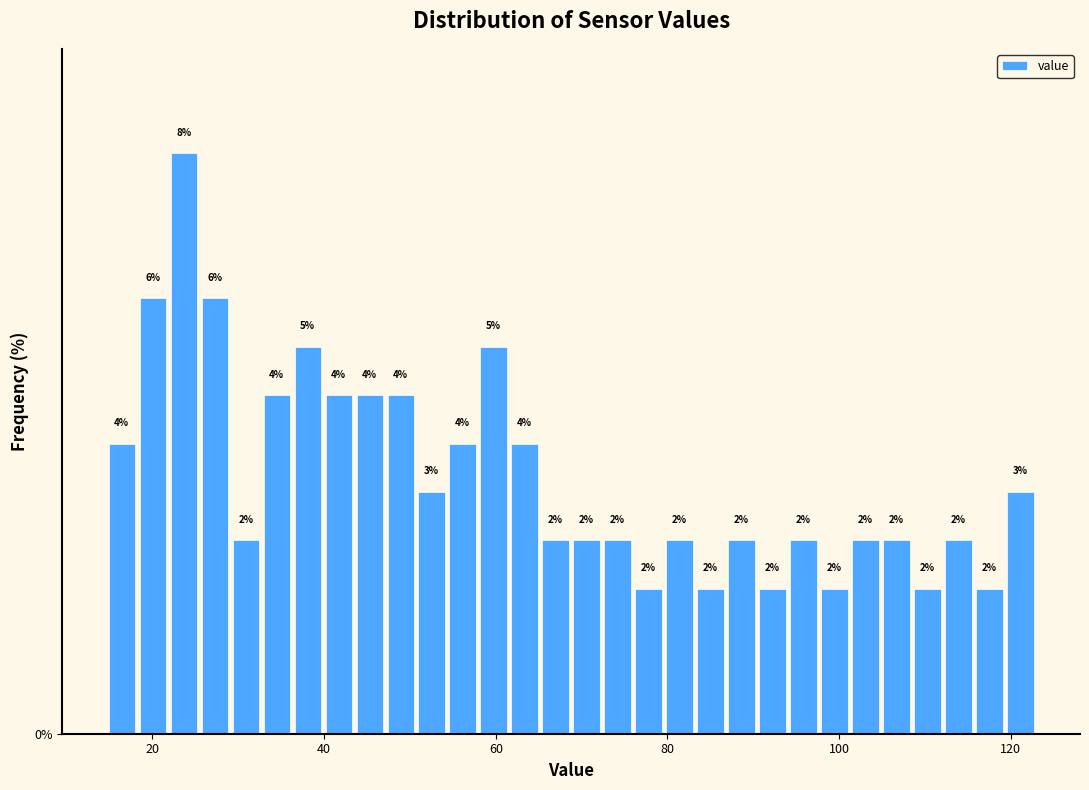

Read against the x-axis, roughly where is the centre of the tallest bar?

24